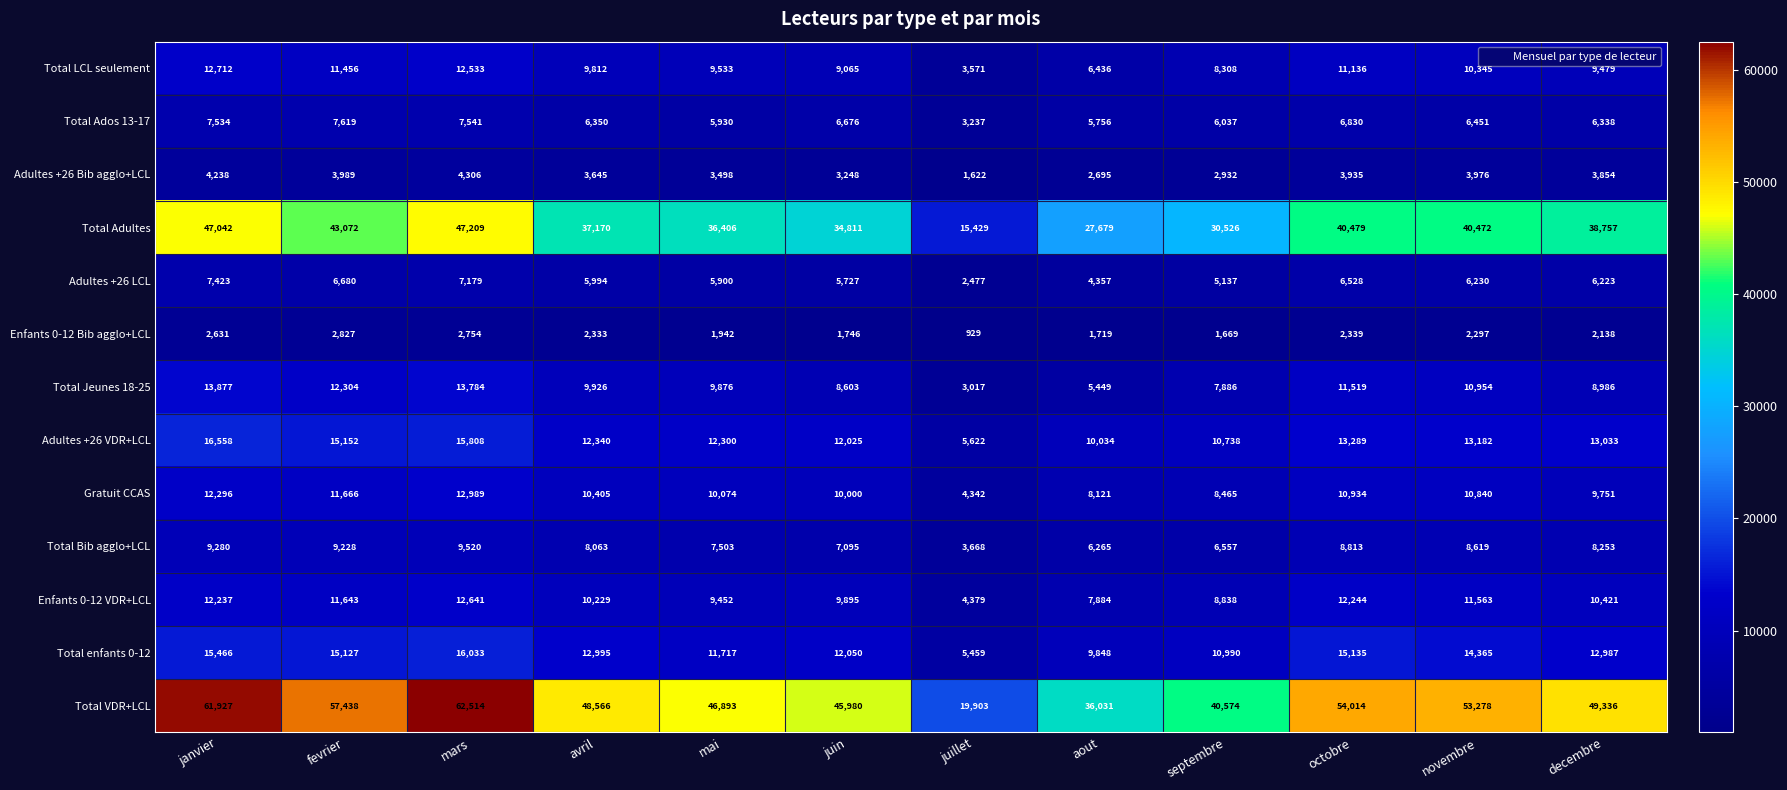

Which category has the lowest value in the Total LCL seulement series?

juillet